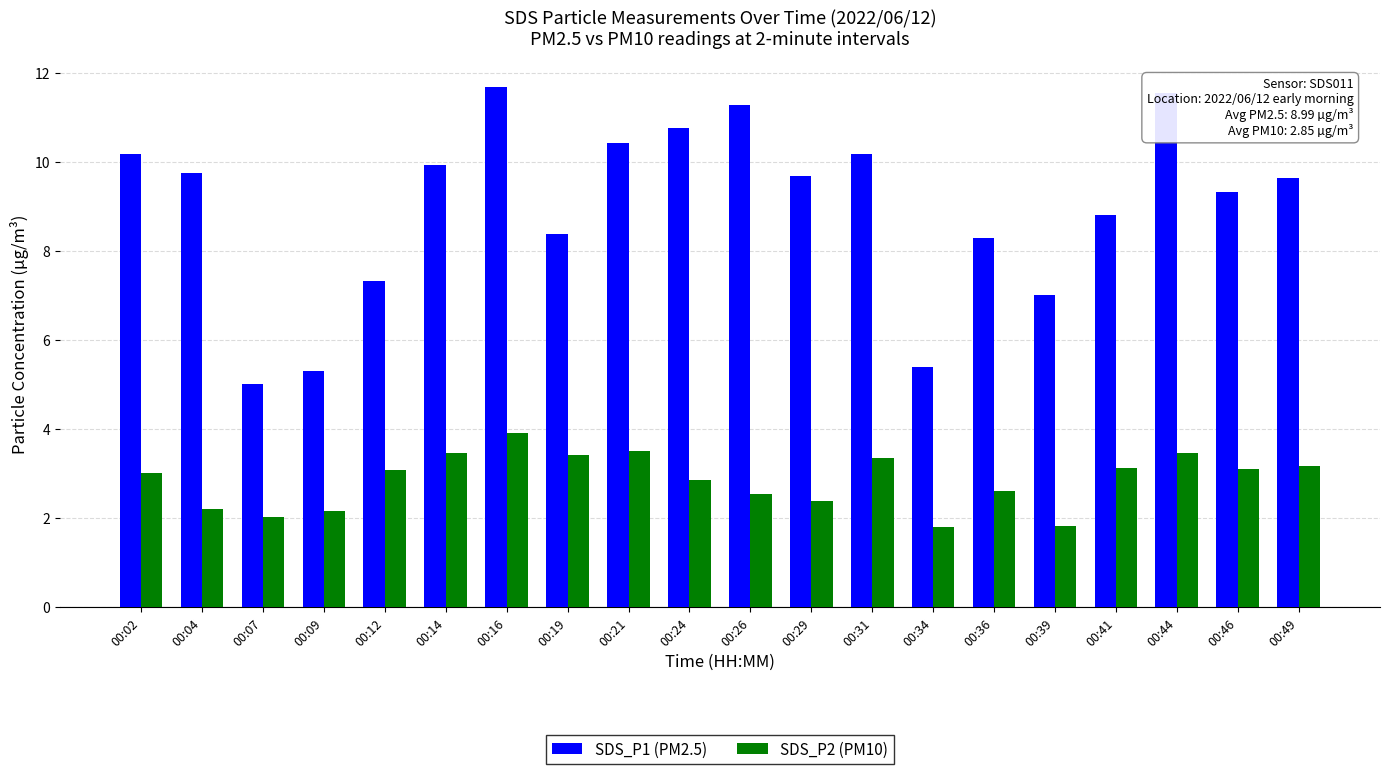

At which label is SDS_P2 (PM10) closest to 2?

00:07